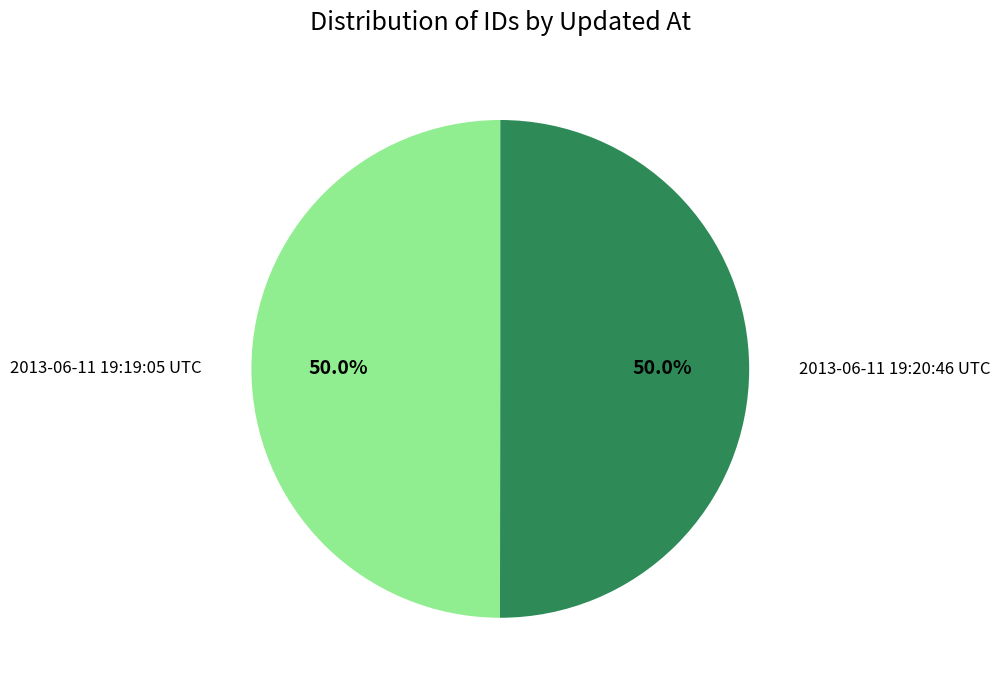

How many slices are in this pie chart?

2